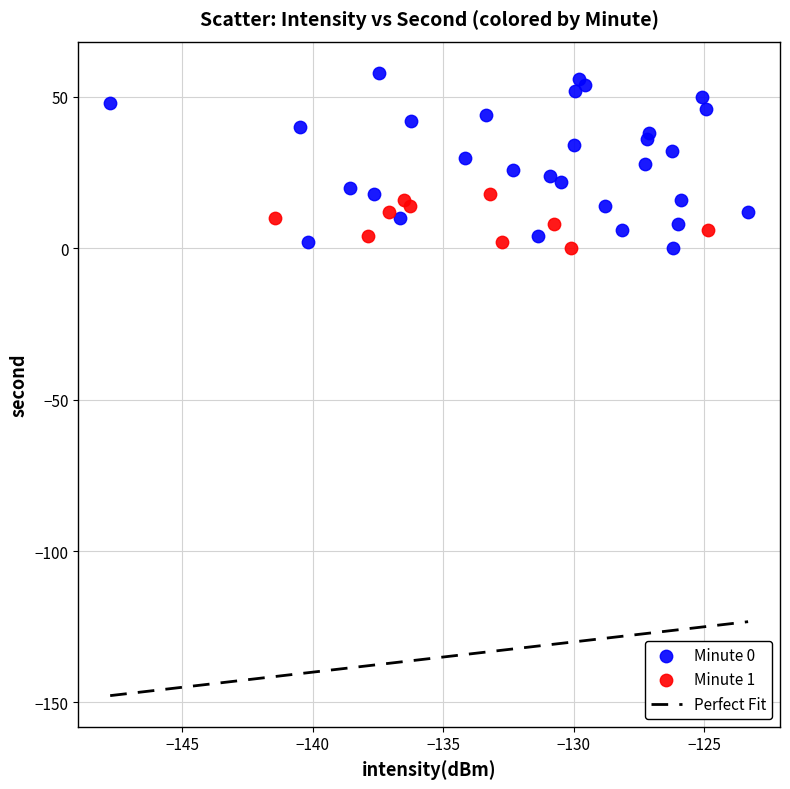

Which series contains the highest Y value?

Minute 0